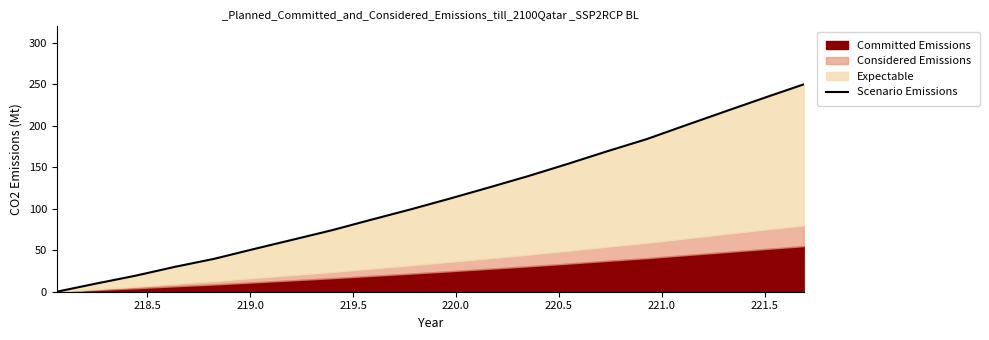

The chart shows a value of 74.9 at 220.5. True or false?

False